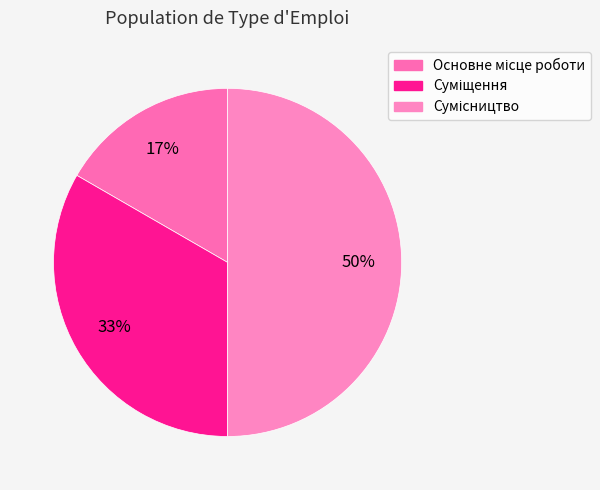

To the nearest percent, what is the average slice percentage?

33%